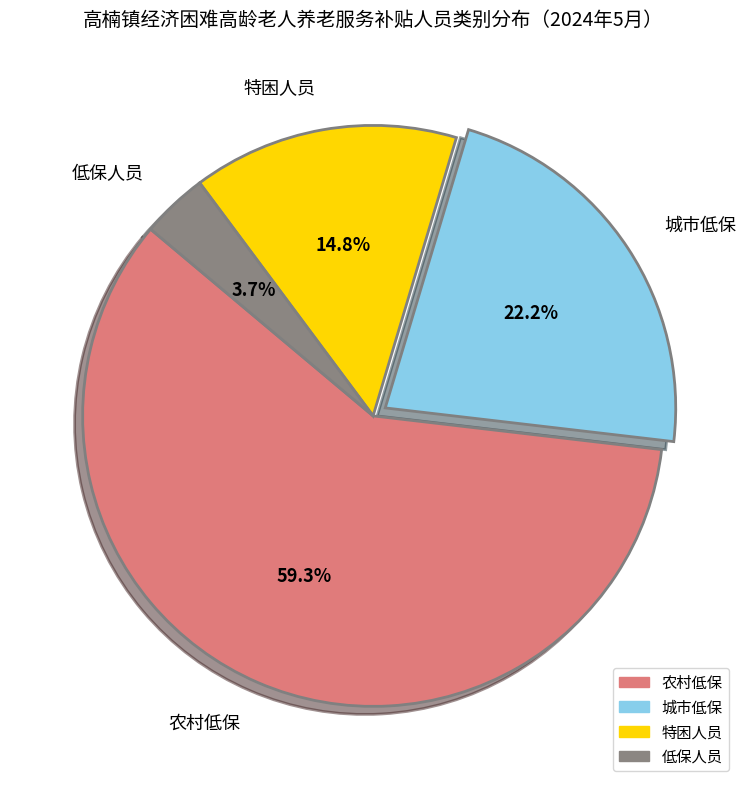

Between 特困人员 and 低保人员, which is larger?

特困人员